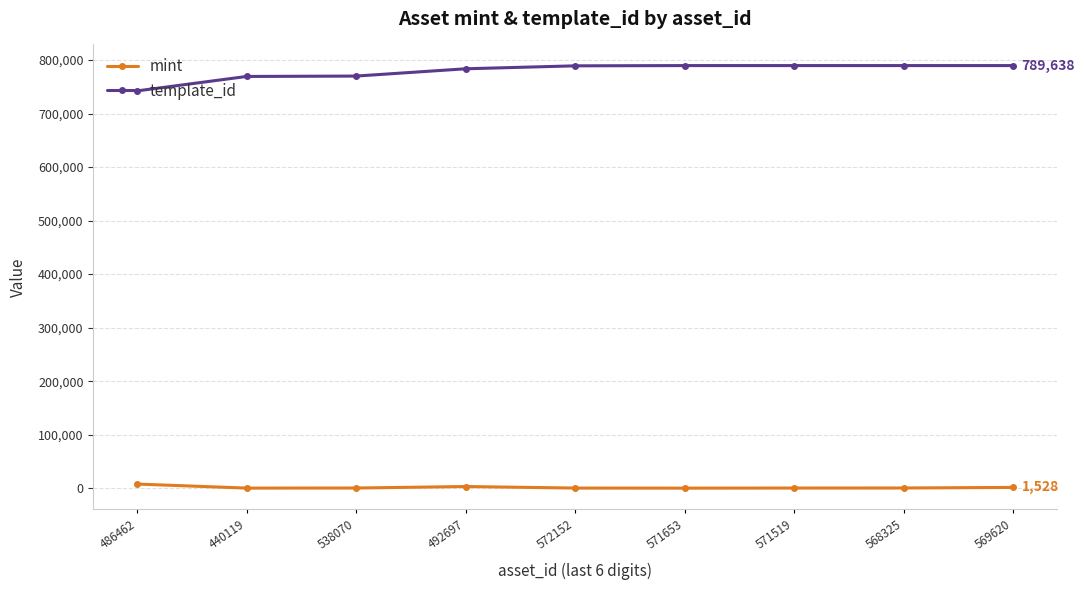

At how many categories does at least one series exceed 139397?

9